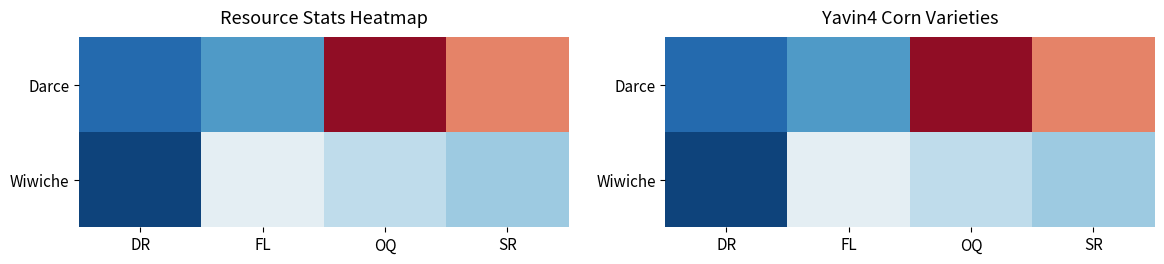

What is the difference between the highest and lowest values at SR?

389